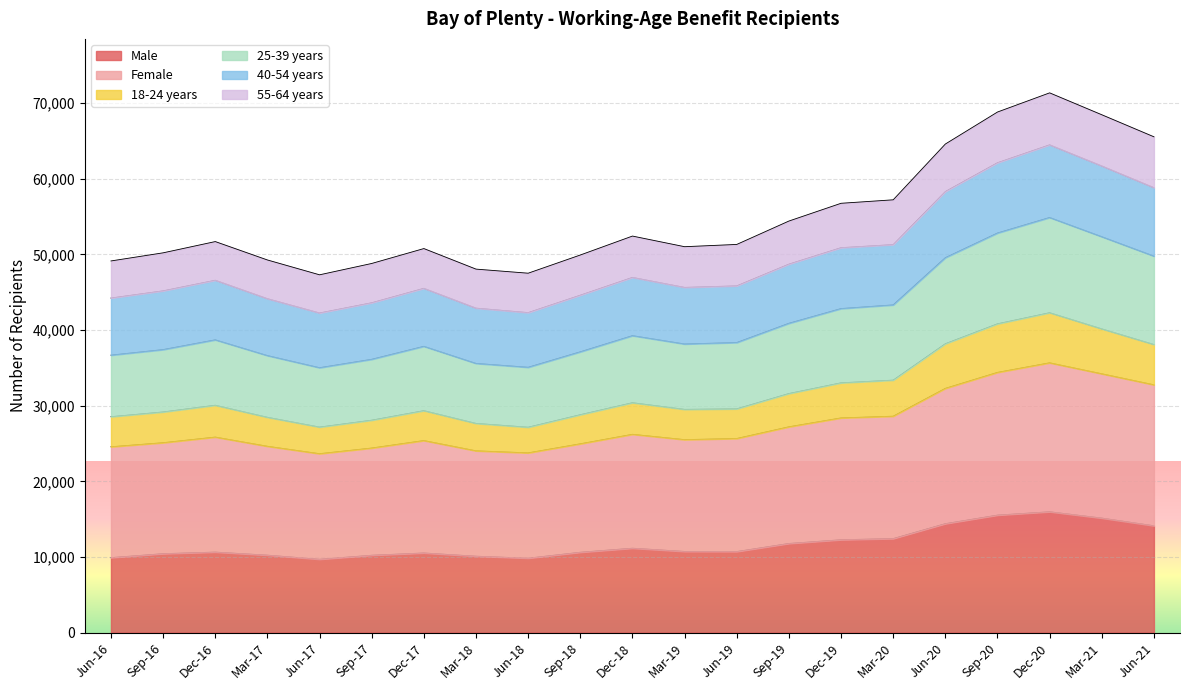

What are all the series names shown in the legend?

Male, Female, 18-24 years, 25-39 years, 40-54 years, 55-64 years